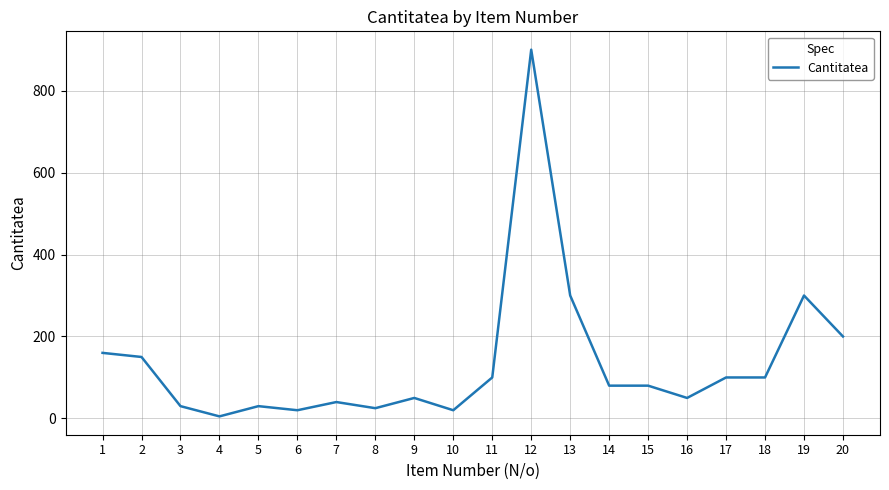

What is the maximum value shown in the chart?

900